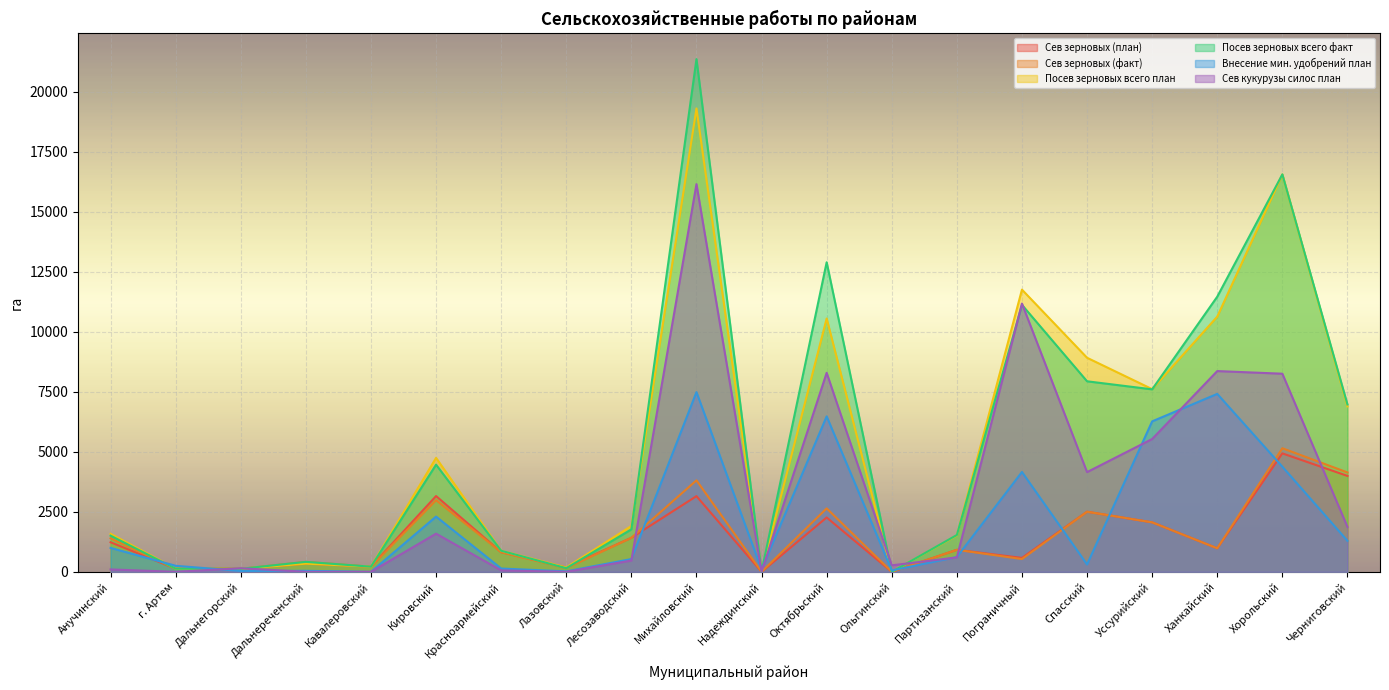

What is the label of the 9th point from the left?

Лесозаводский